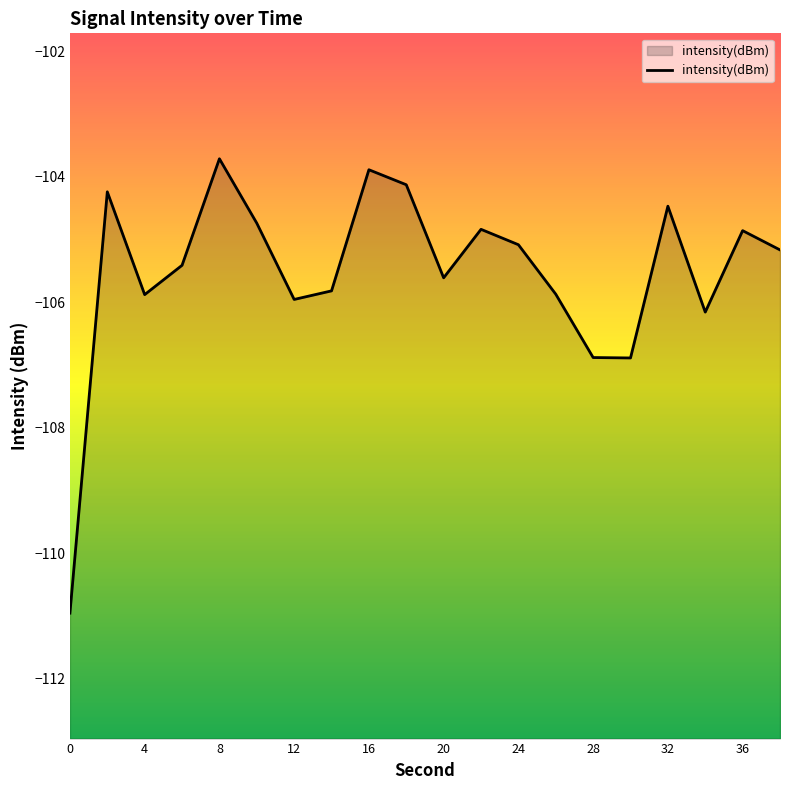

How many data points does each series have?

20